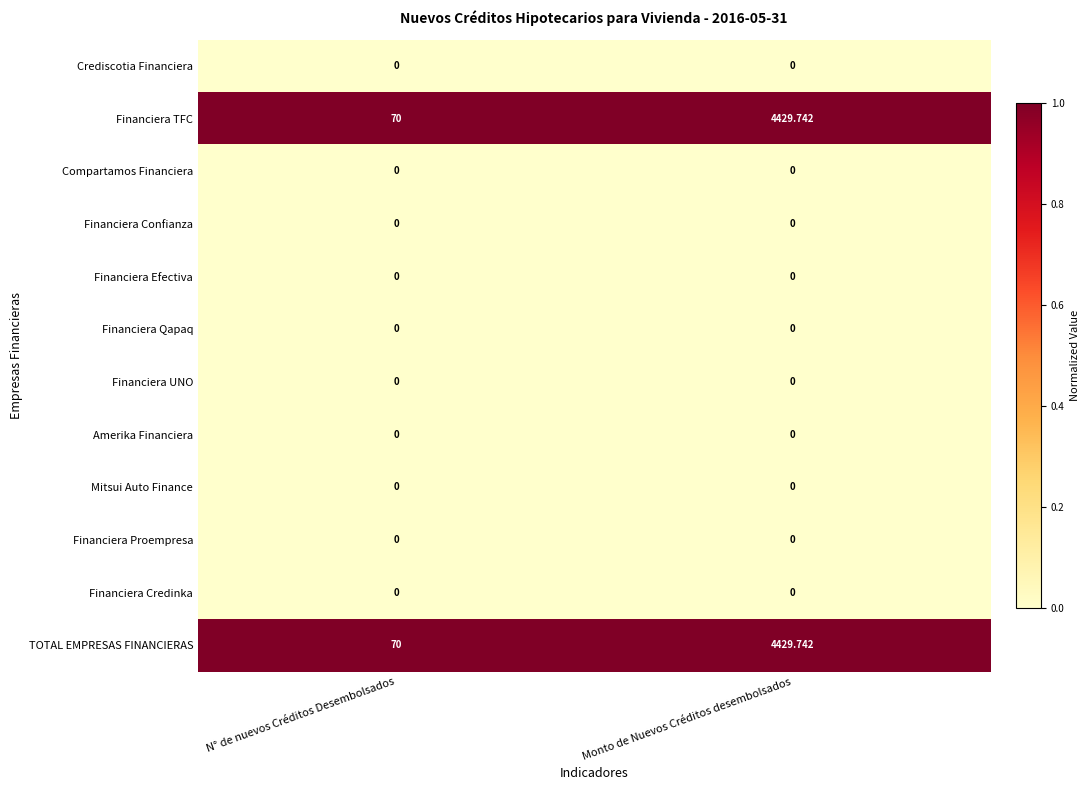

Which category has the highest value across all series?

Monto de Nuevos Créditos desembolsados